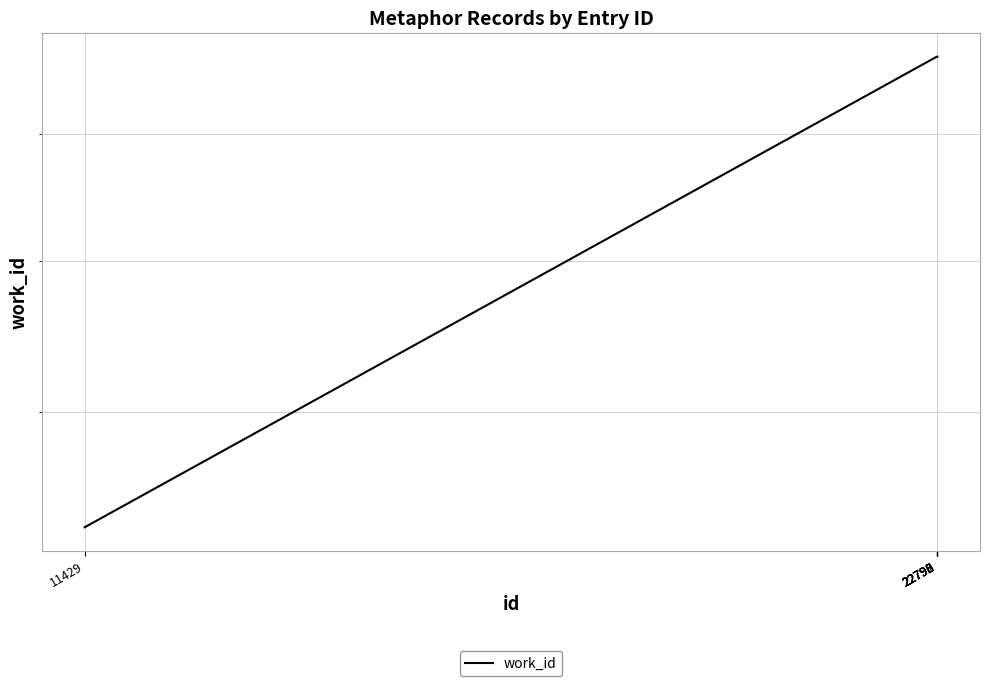

Rank the categories by value from highest to lowest.

22790, 22792, 22795, 22796, 22798, 11429